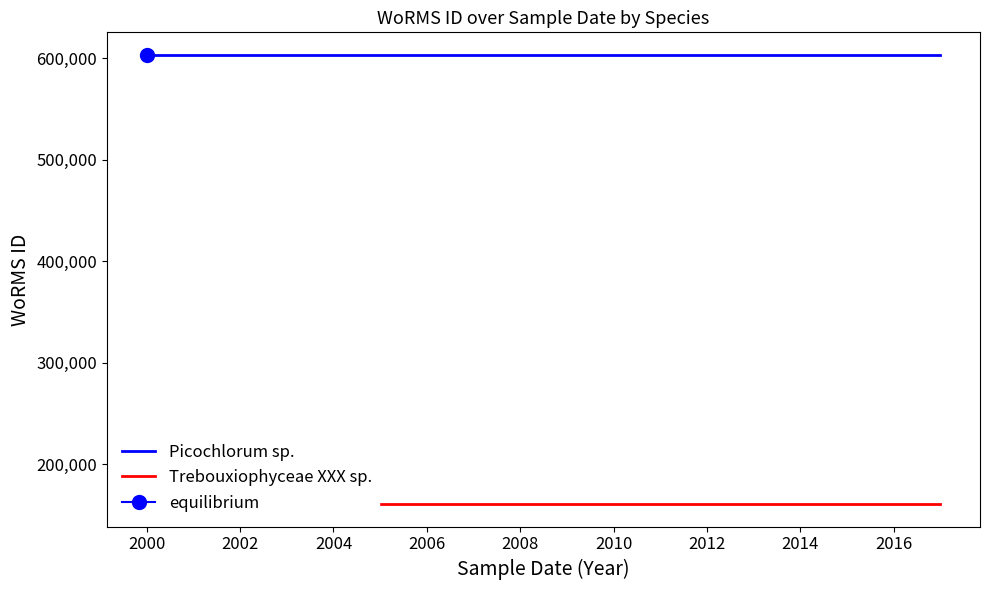

Reading left to right, list all the values displayed in this chart.

Picochlorum sp.: 603429	603429	603429	603429
Trebouxiophyceae XXX sp.: 160573	160573	160573	160573